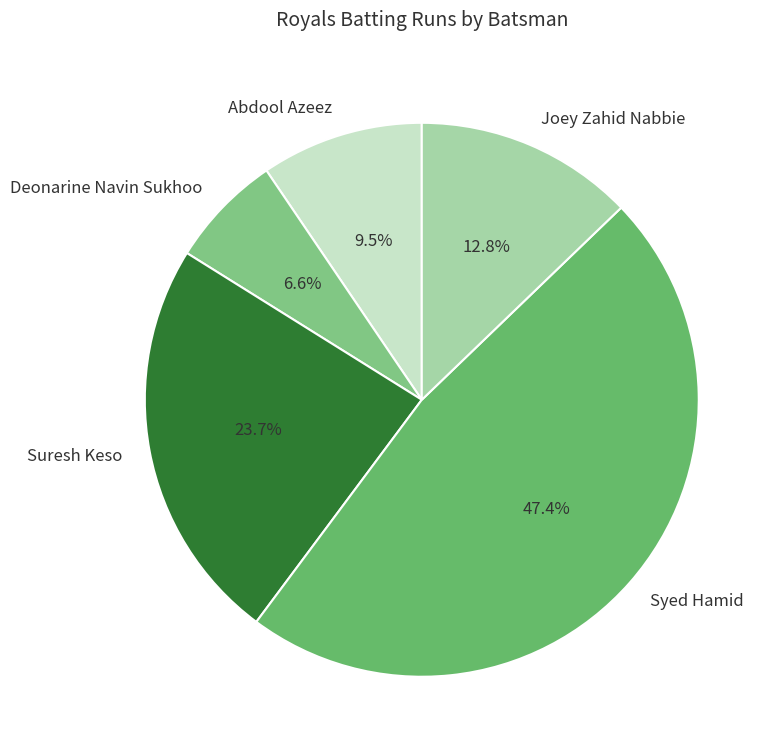

To the nearest percent, what is the combined percentage of Suresh Keso and Joey Zahid Nabbie?

36%